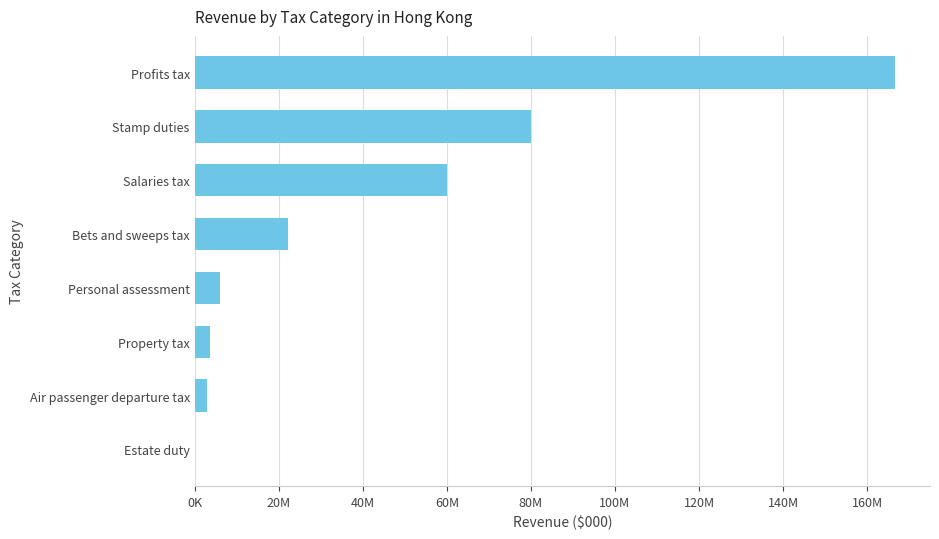

What is the difference between the second highest and minimum values?

79890071